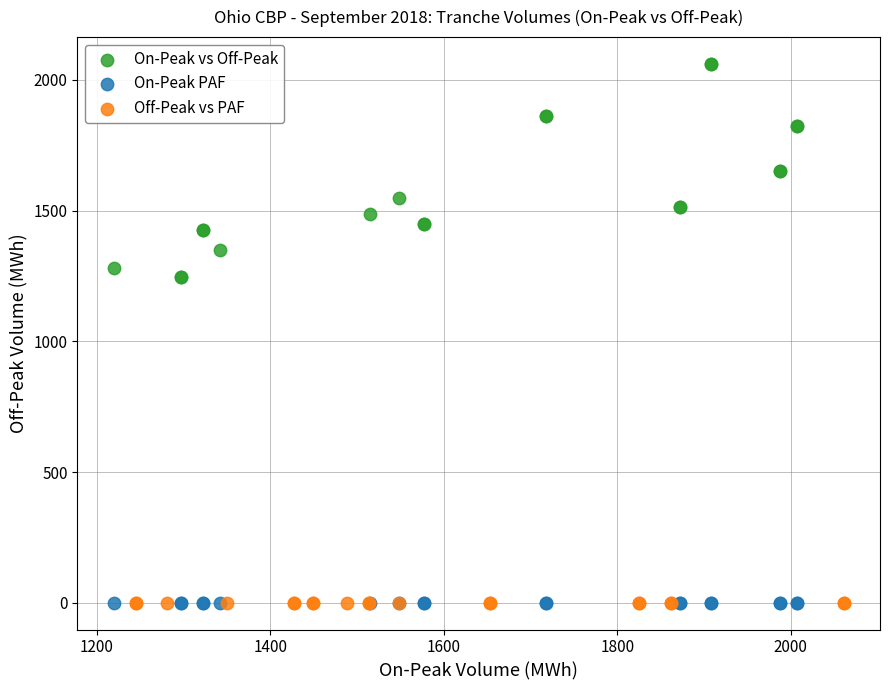

Which series contains the highest Y value?

On-Peak vs Off-Peak